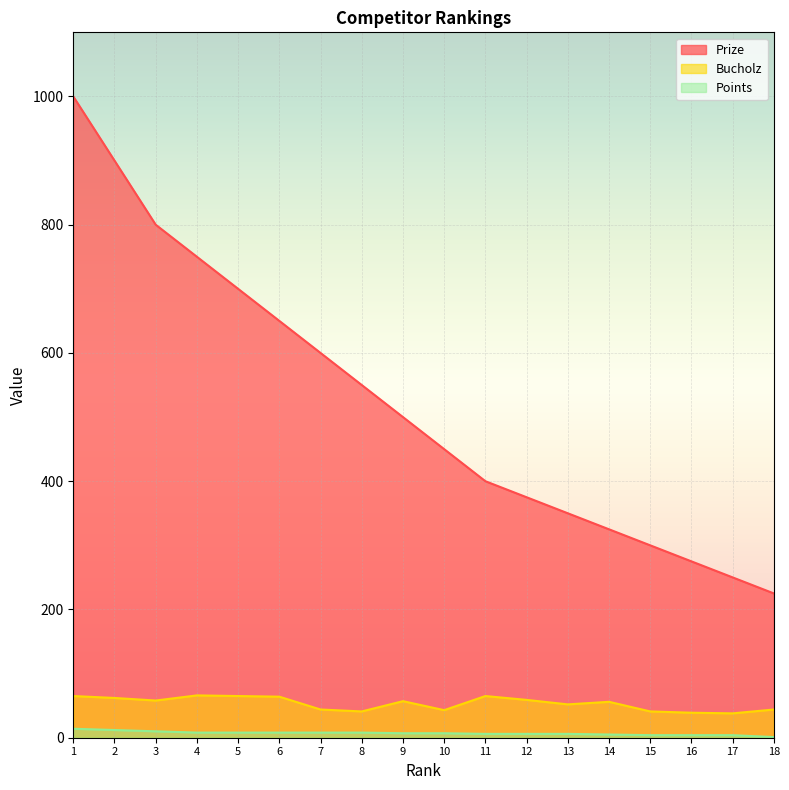

True or false: Prize and Points cross at least once.

False